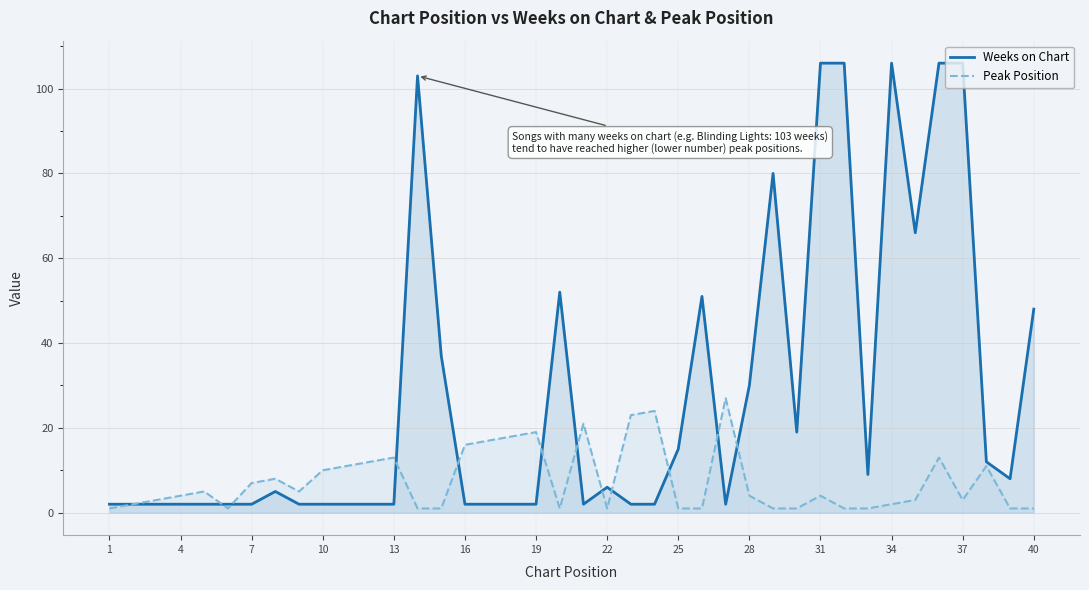

What is the average value of the Peak Position series?

7